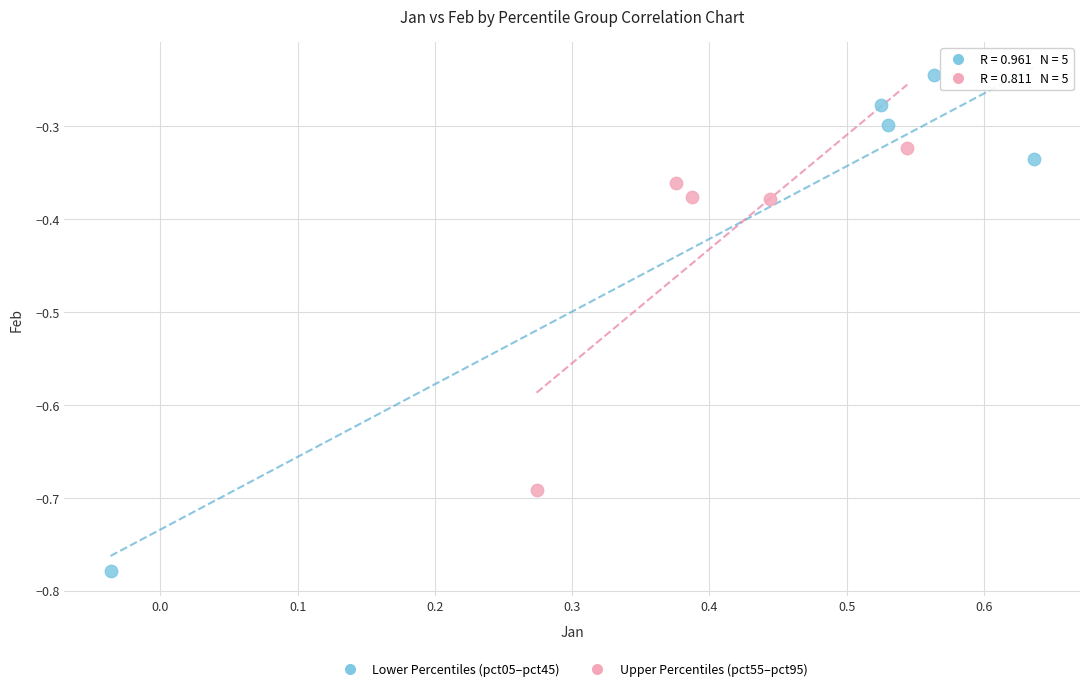

What are all the series names shown in the legend?

Lower Percentiles (pct05–pct45), Upper Percentiles (pct55–pct95)